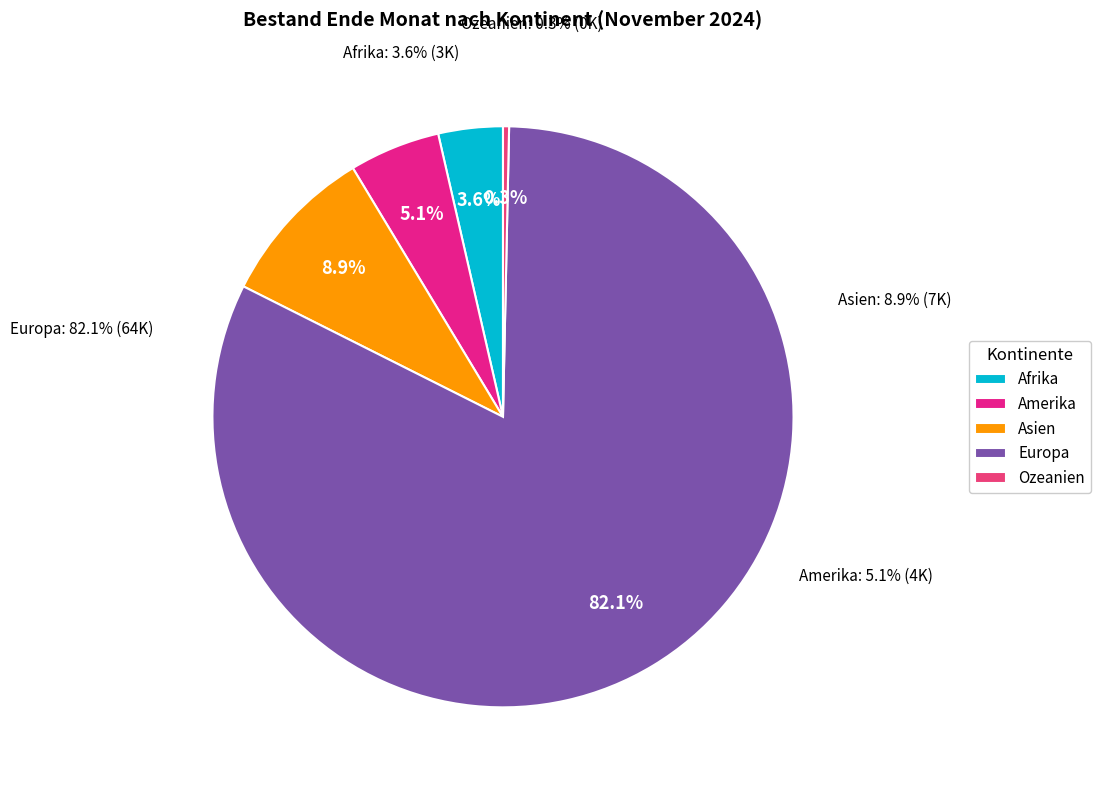

What percentage is NOT represented by Asien?

91.1%